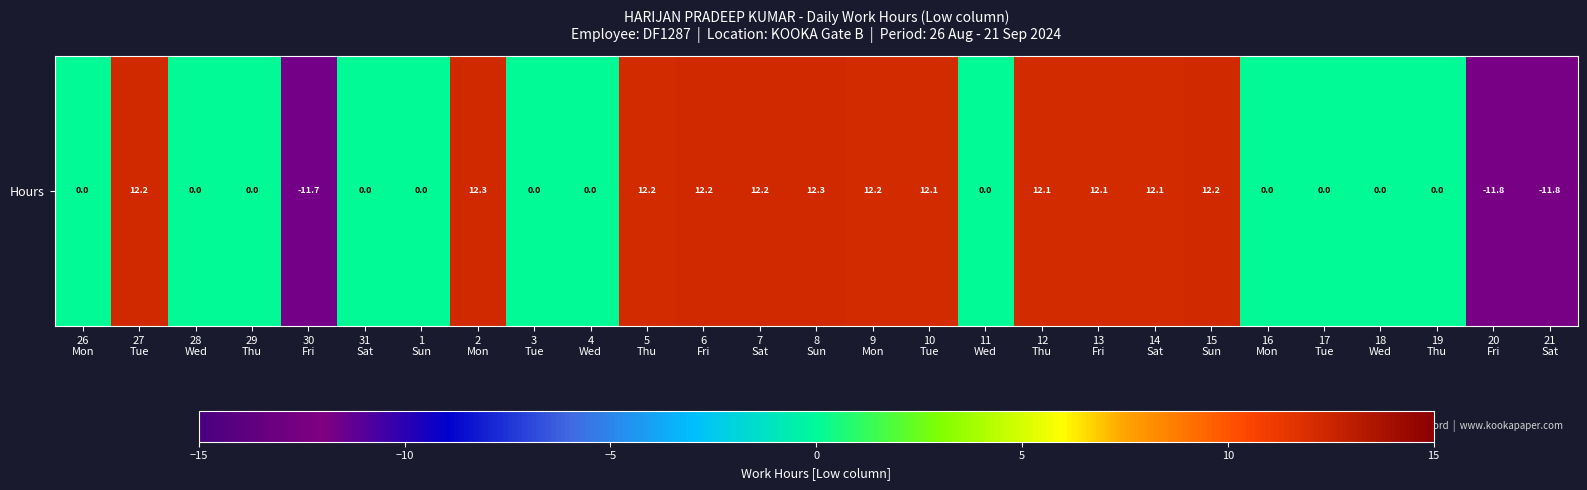

The chart shows a value of 12.2 at 27
Tue. True or false?

True